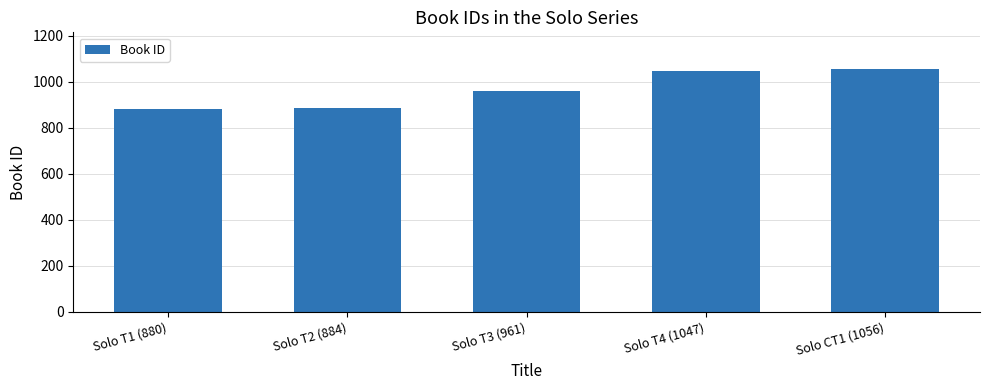

What is the ratio of the value at Solo T2 (884) to the value at Solo T3 (961)?

0.9